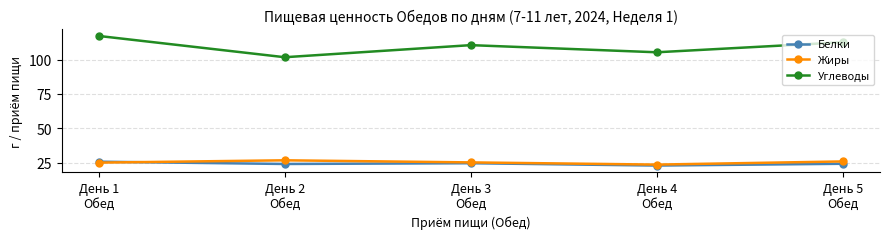

What is the sum of the Жиры values at День 1
Обед and День 4
Обед?

48.4